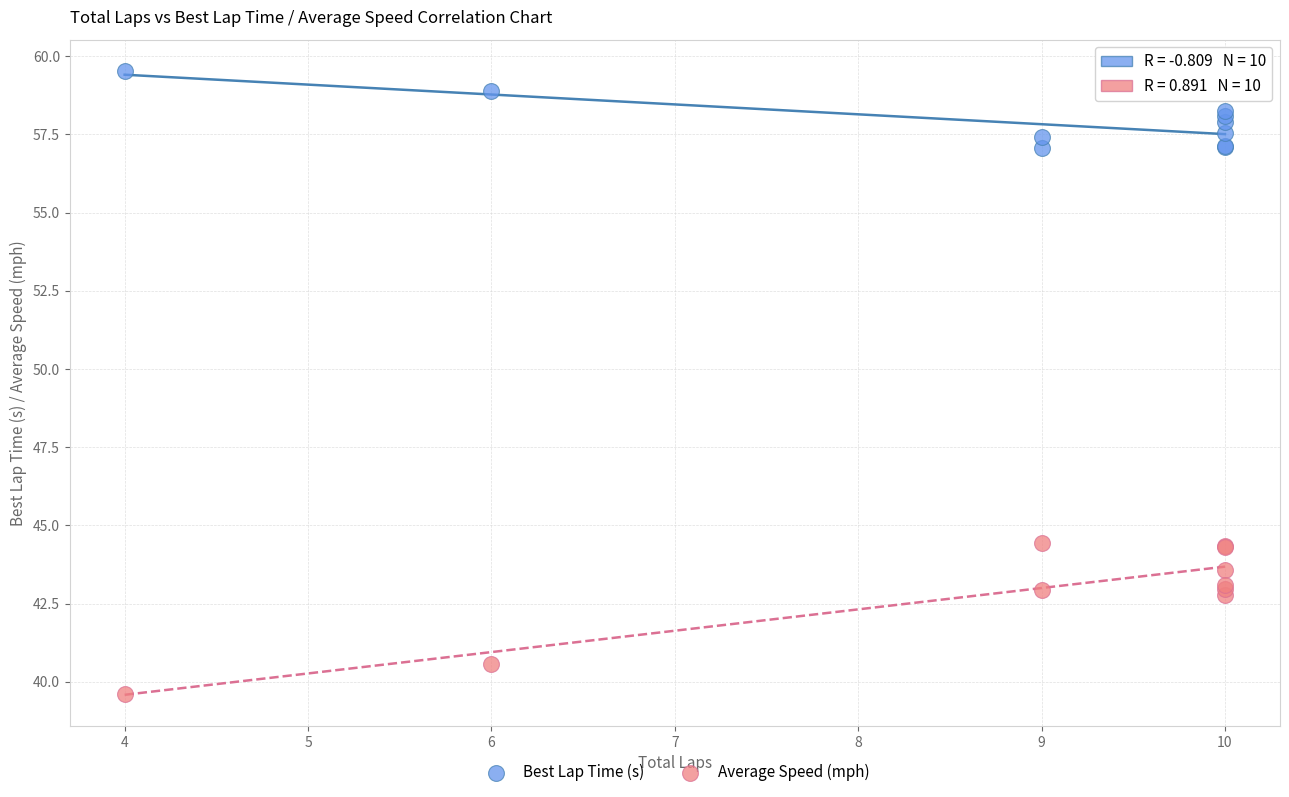

Which series contains the highest Y value?

Best Lap Time (s)